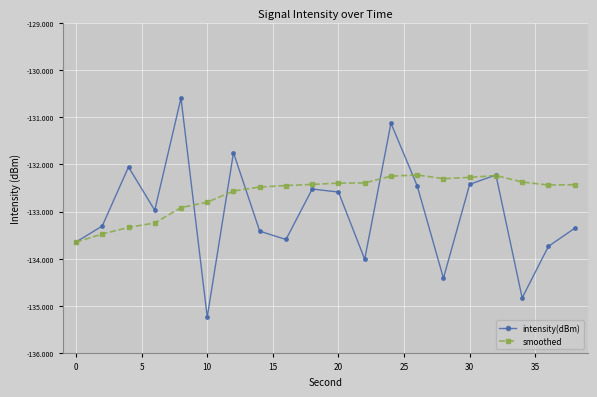

What are all the series names shown in the legend?

intensity(dBm), smoothed